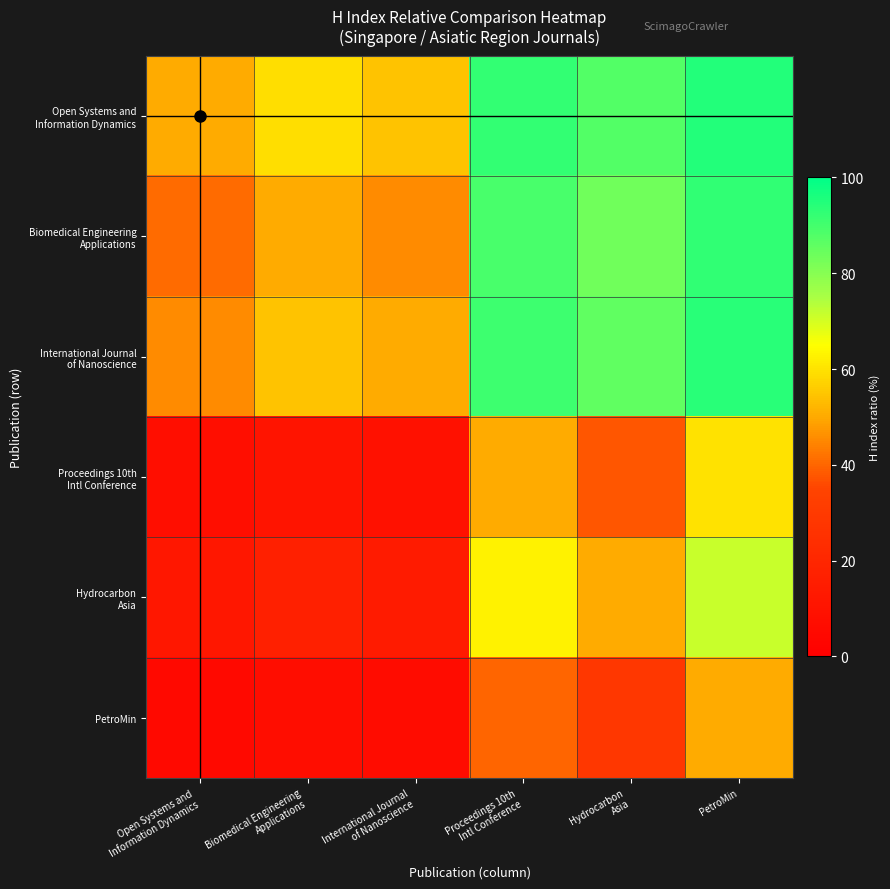

Which has a higher value, PetroMin or Proceedings 10th
Intl Conference?

PetroMin